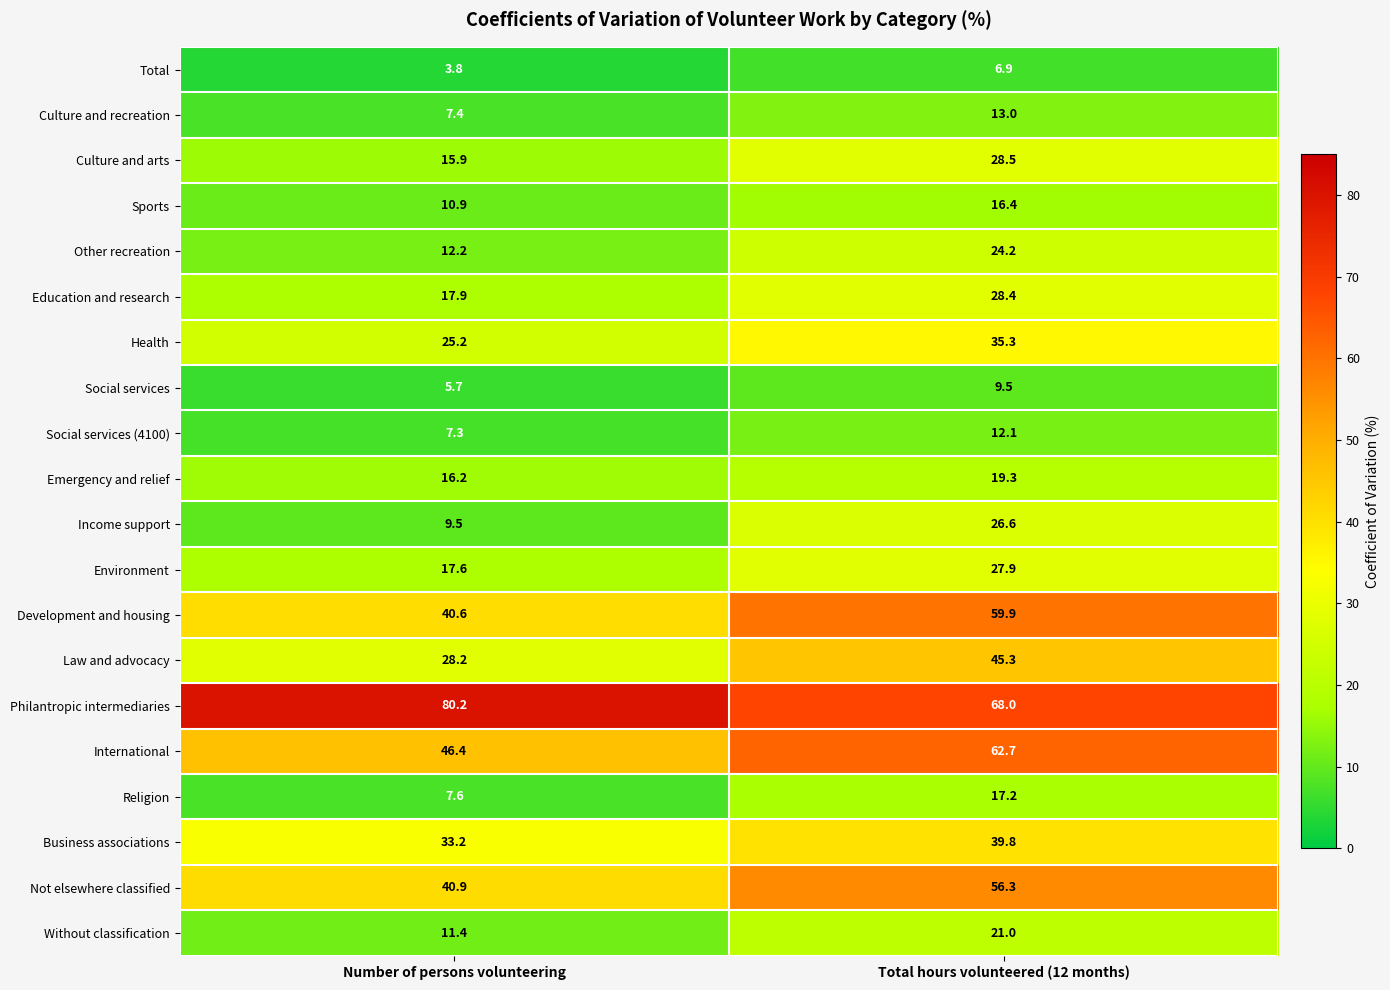

Is it true that Culture and arts equals 15.9 at Number of persons volunteering?

True